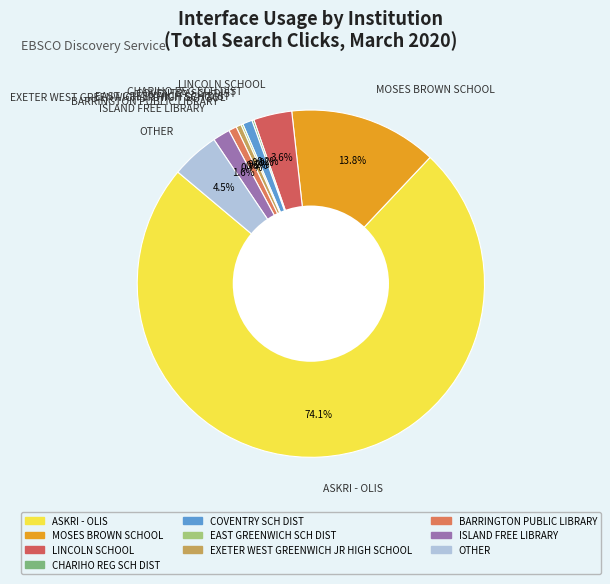

Which slice is the largest?

ASKRI - OLIS